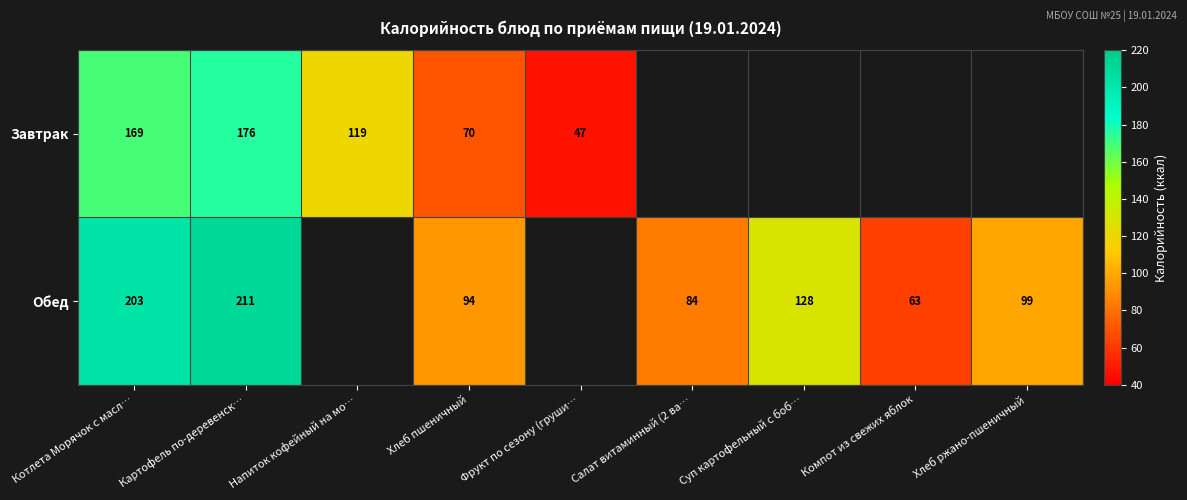

What is the minimum value shown in the chart?

47.0